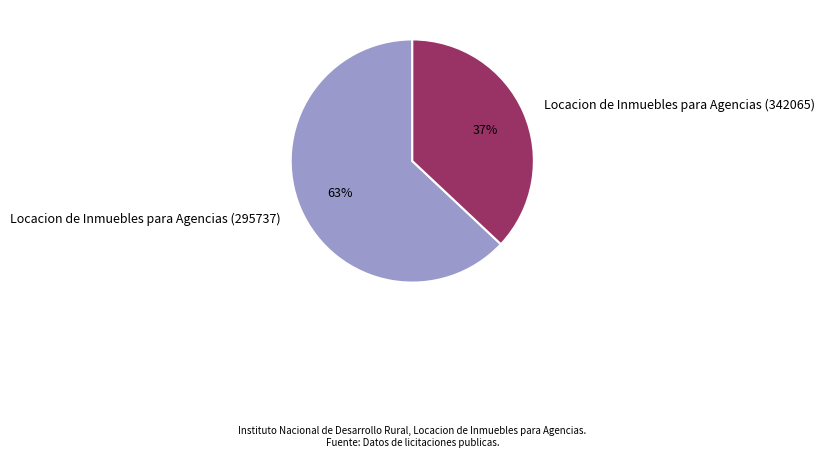

Combined, do Locacion de Inmuebles para Agencias (342065) and Locacion de Inmuebles para Agencias (295737) account for over 50%?

Yes